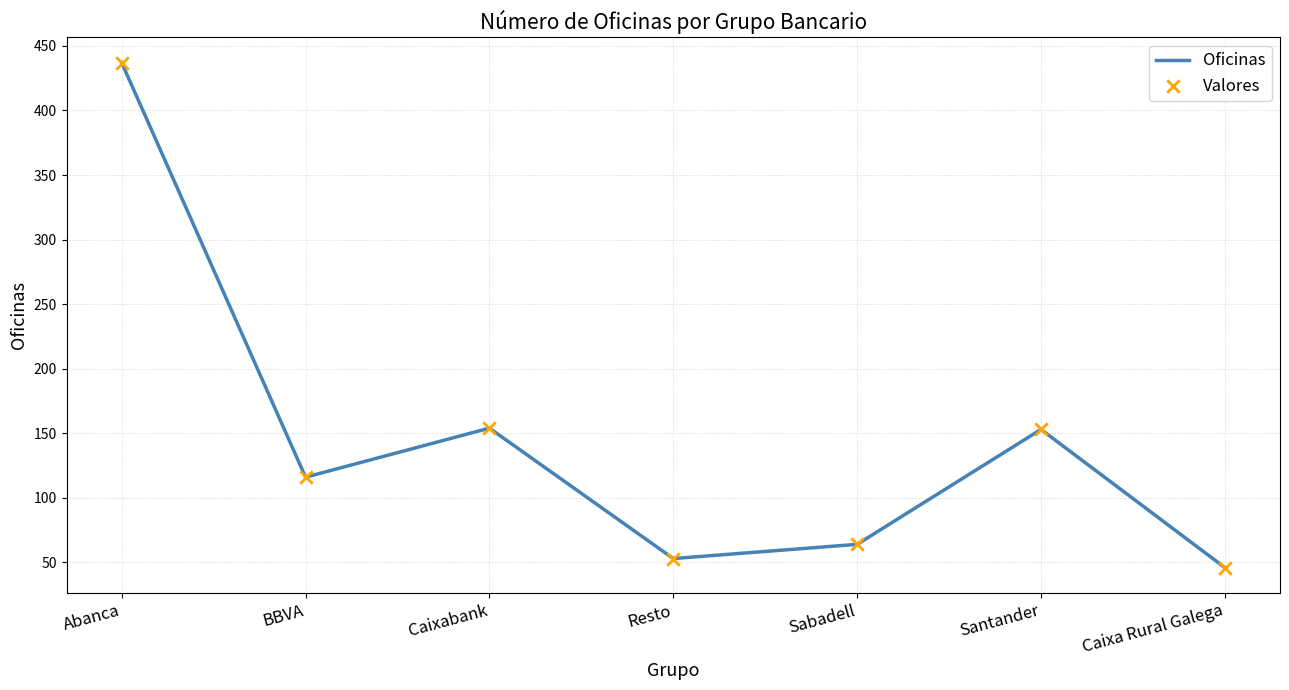

True or false: the data shows 68 at BBVA.

False